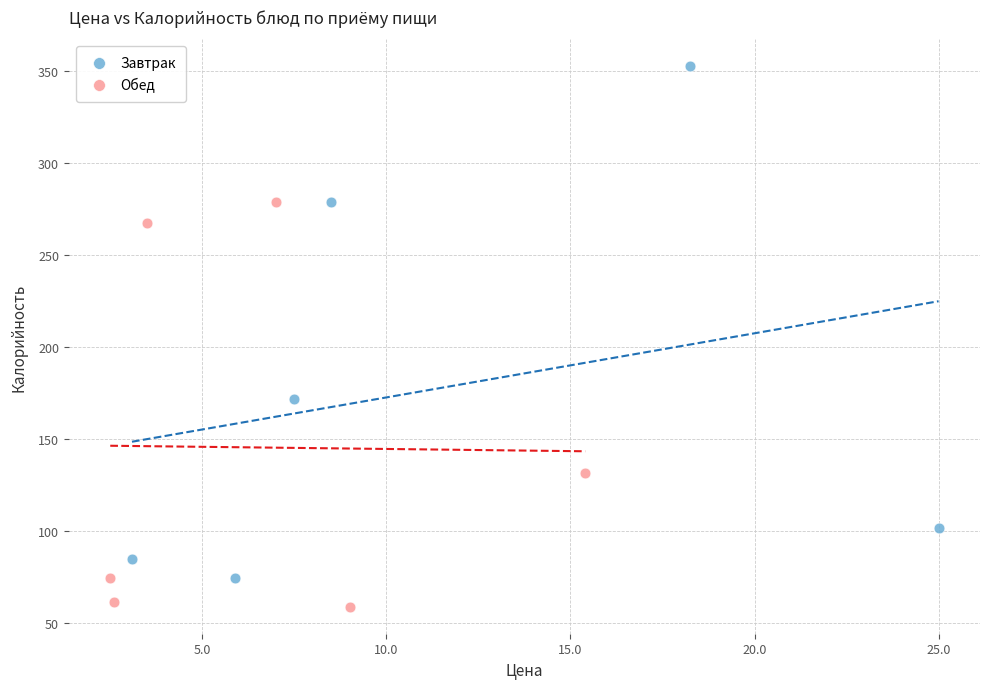

What are all the series names shown in the legend?

Завтрак, Обед